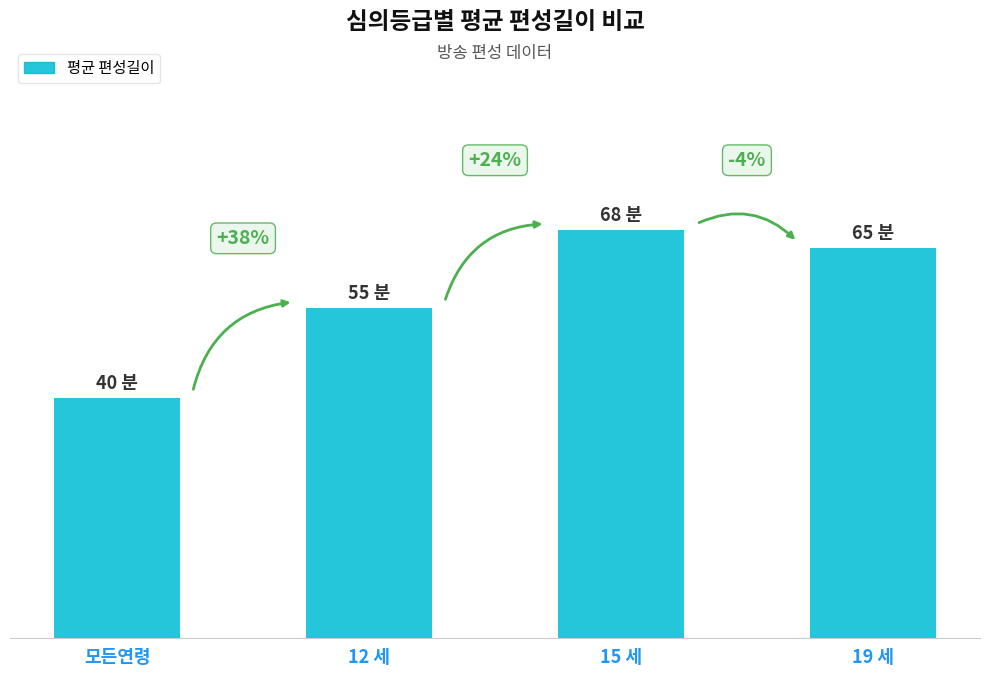

Count the number of values greater than 65.

1